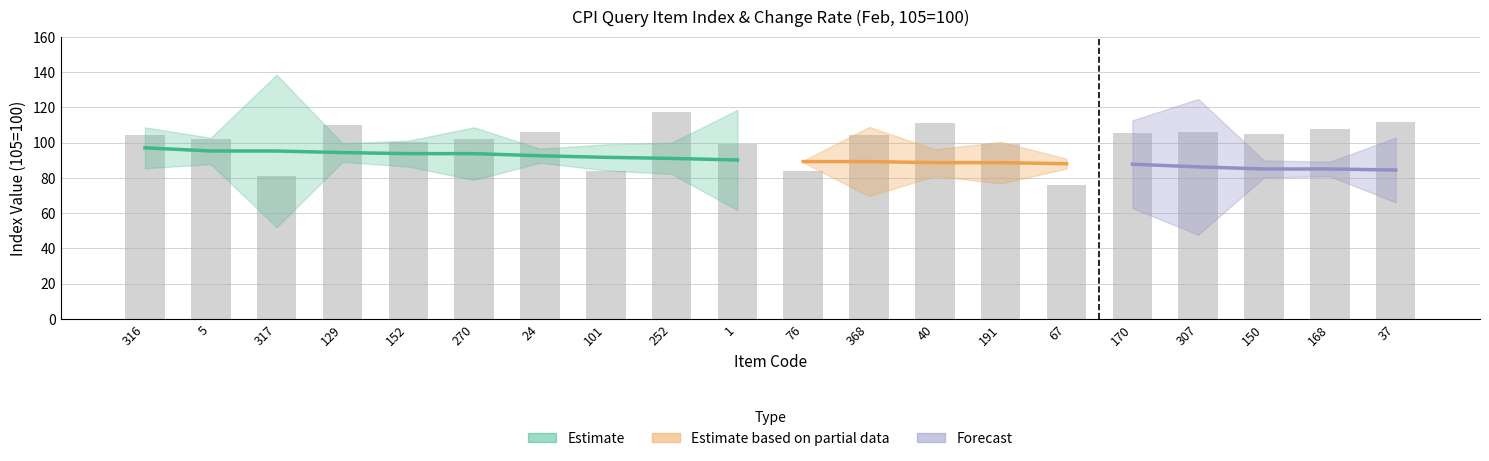

At which label does index_value reach its minimum?

67